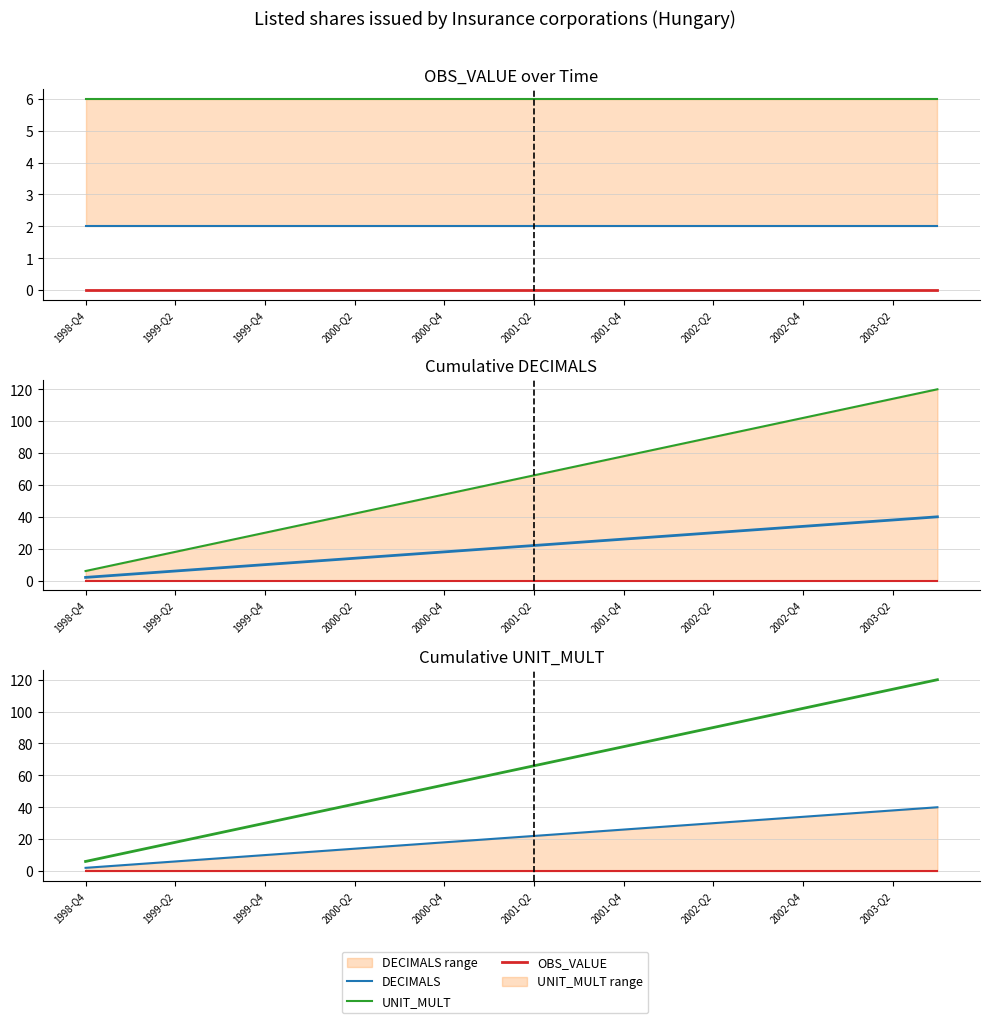

True or false: DECIMALS has a value of 2 at 2000-Q2.

False